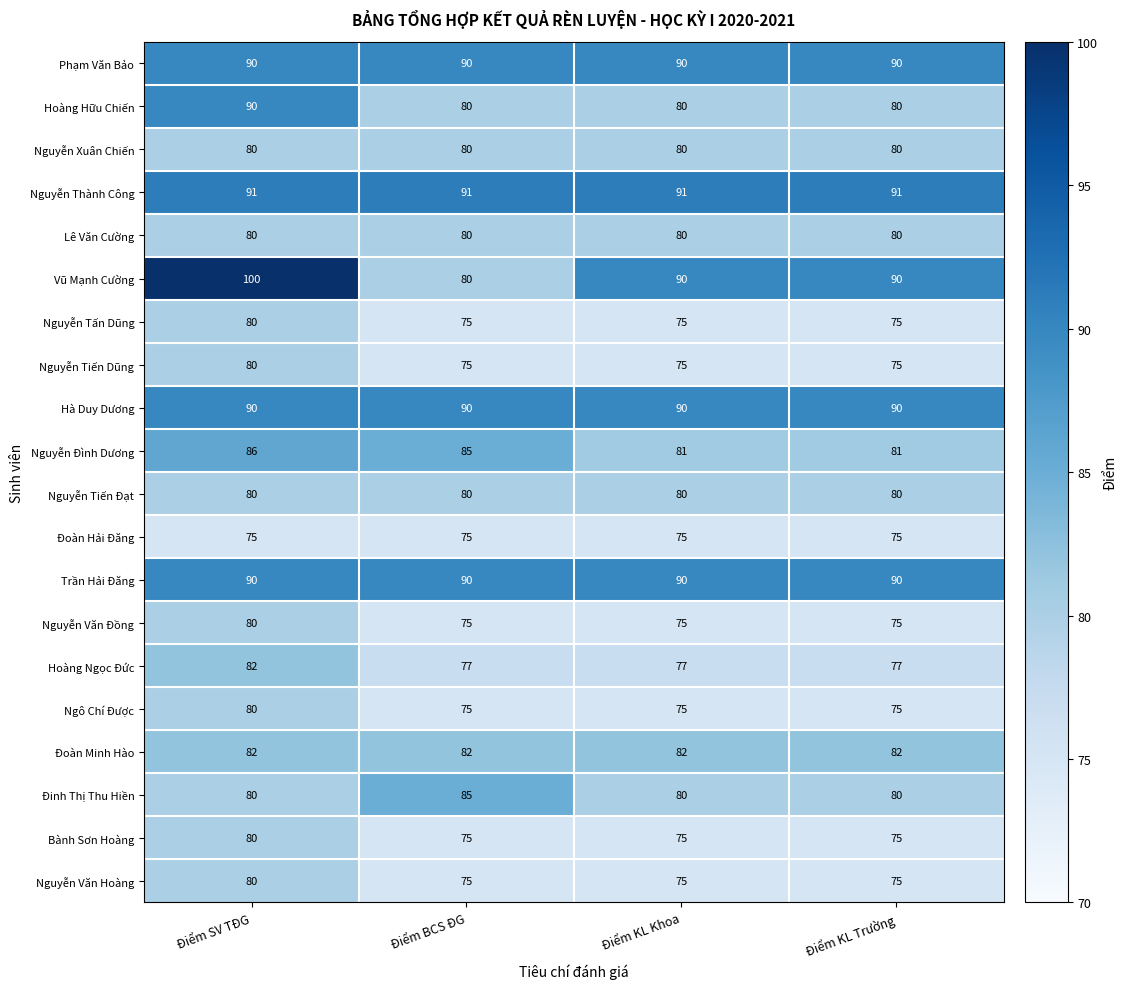

What is the spread (max minus min) of values at Điểm SV TĐG?

25